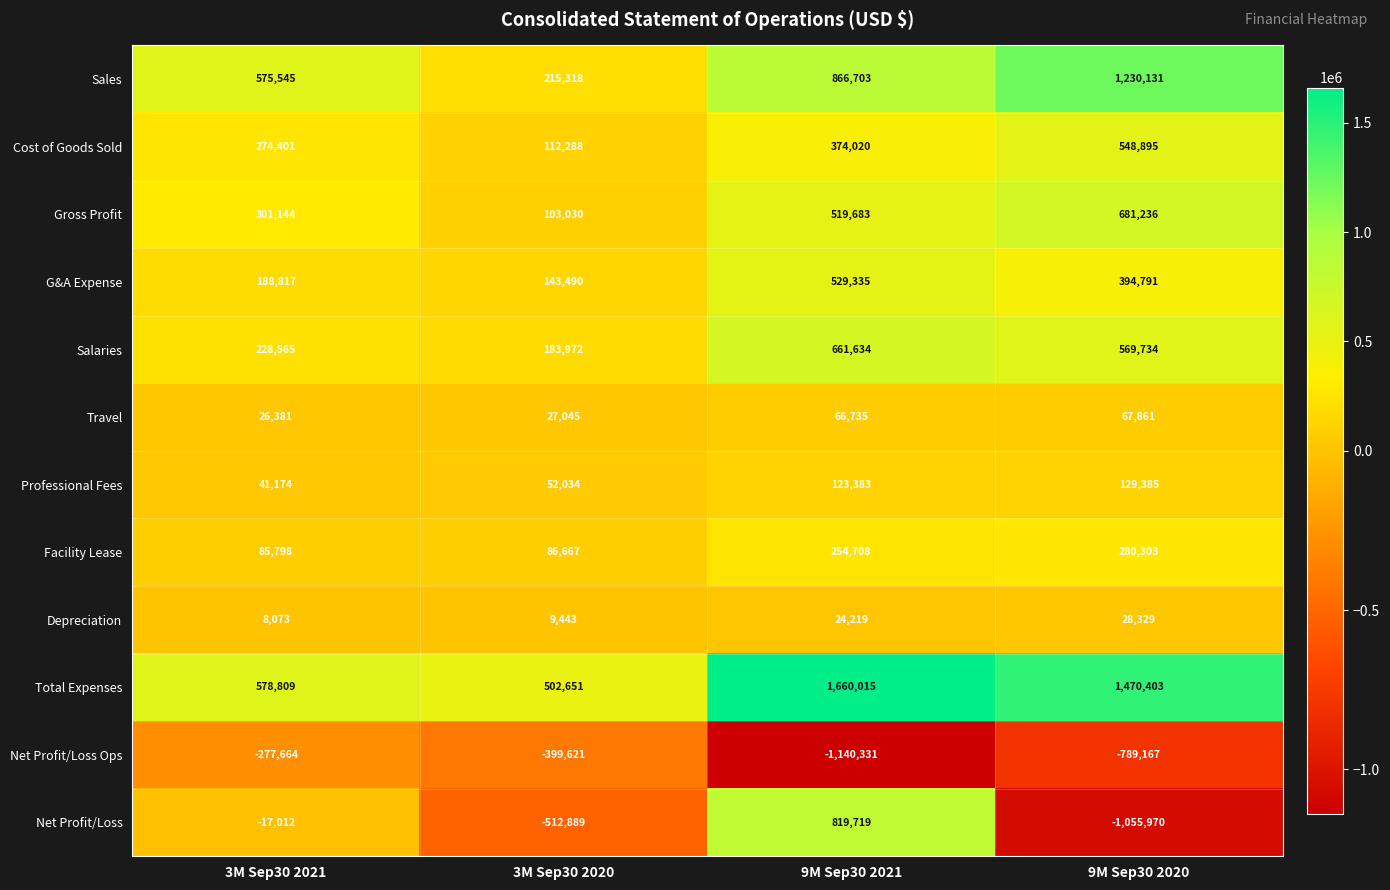

What is the minimum value shown in the chart?

-1140331